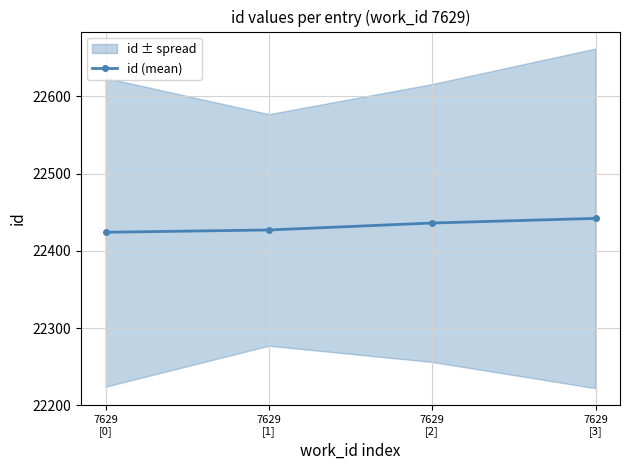

Where is the data nearest to the value 22433?

7629
[2]